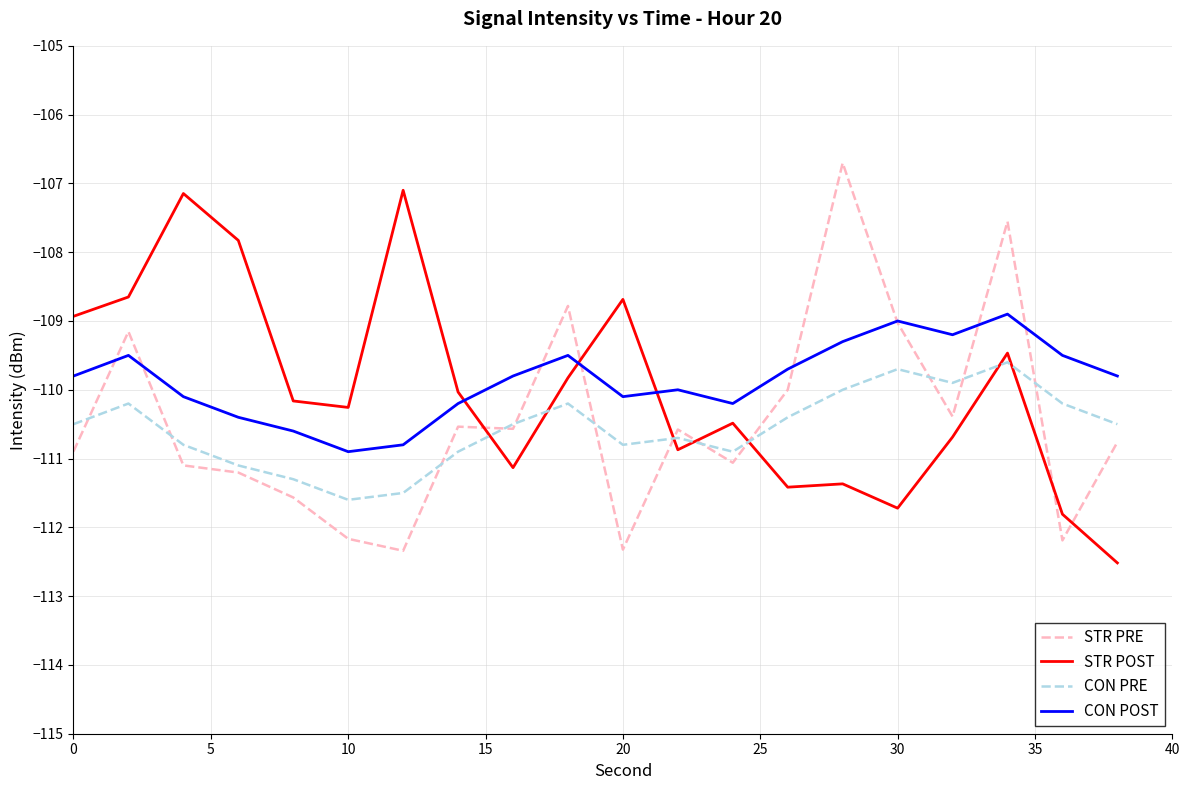

What is the greatest value displayed?

-106.7